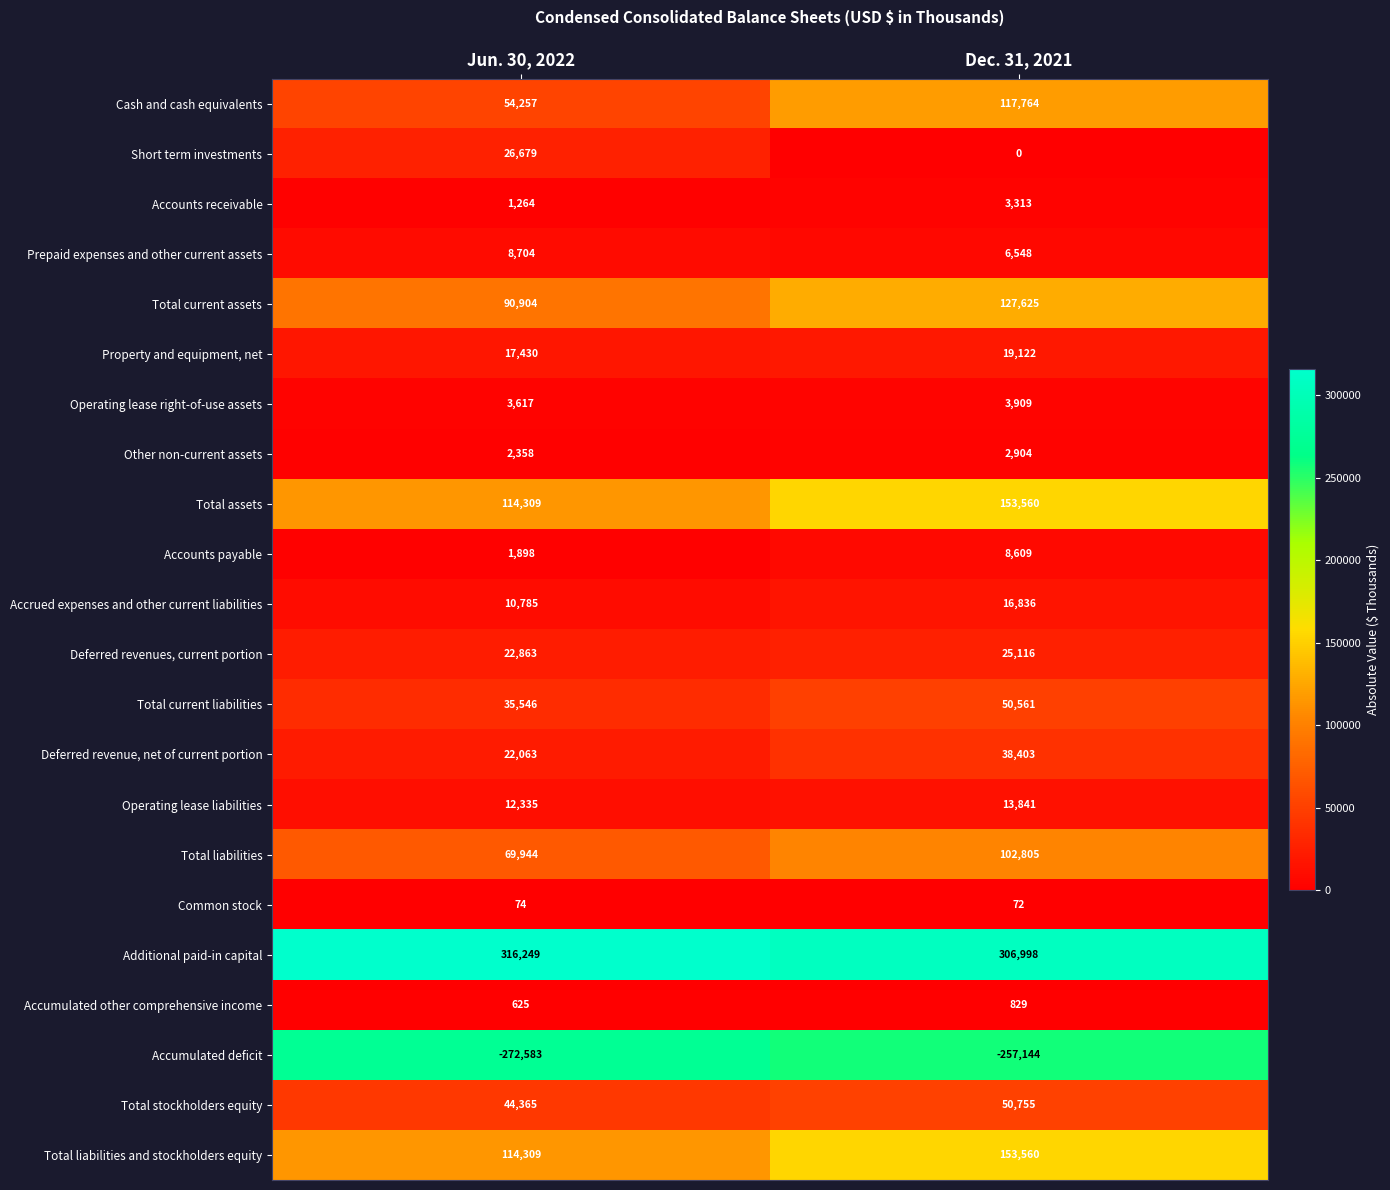

Which series changed the most between Jun. 30, 2022 and Dec. 31, 2021?

Cash and cash equivalents